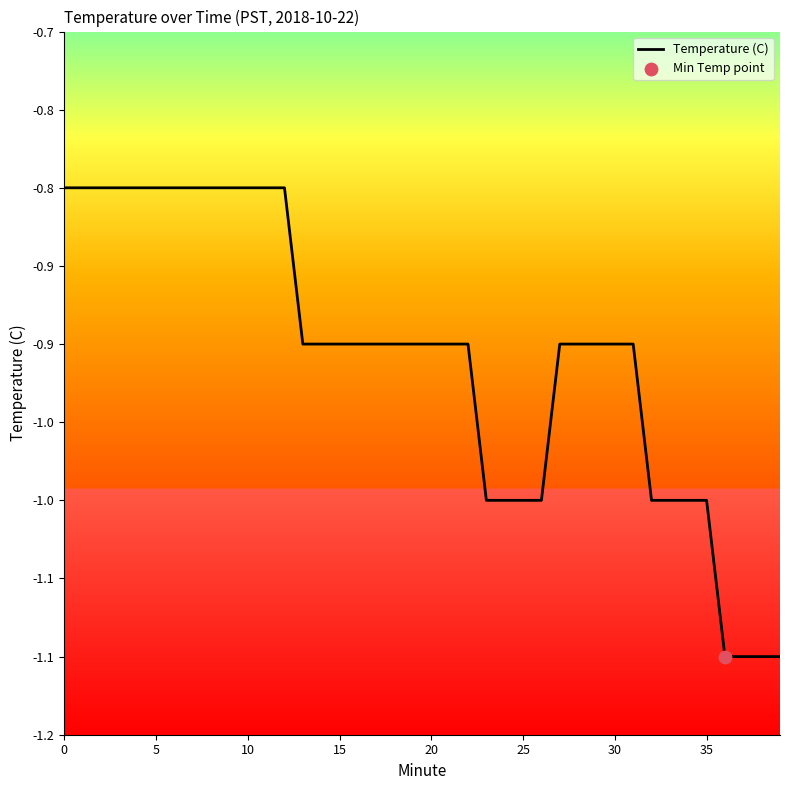

Does the chart have visible grid lines?

No